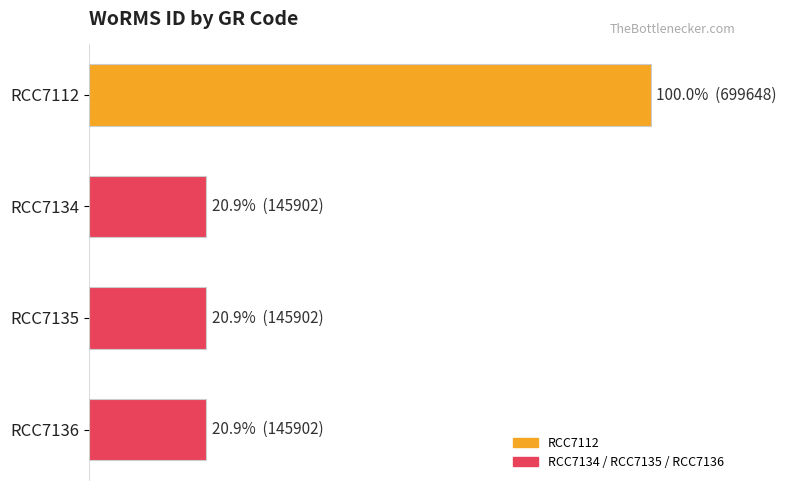

Does the chart contain any negative values?

No